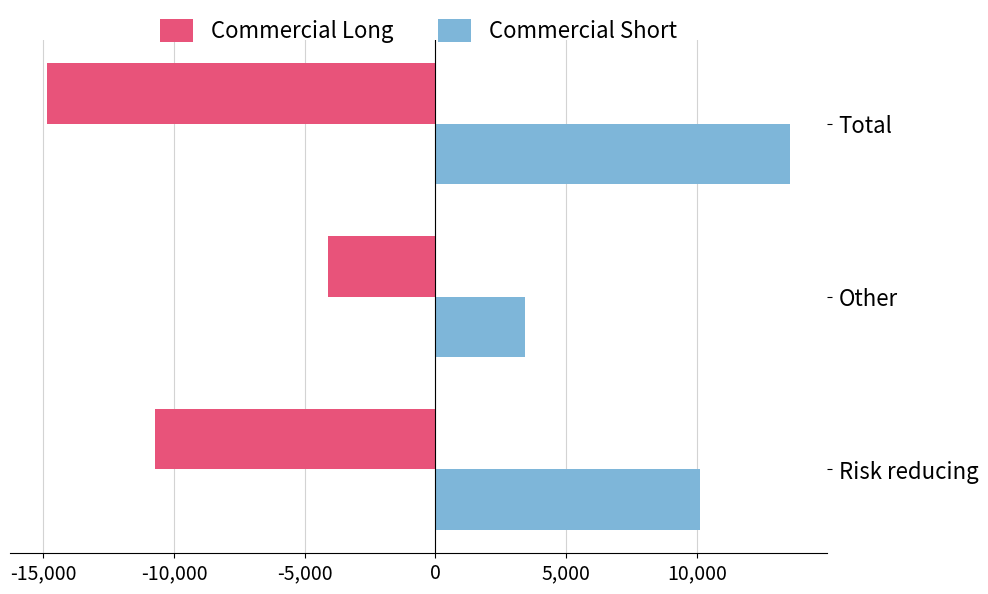

What is the maximum value shown in the chart?

13557.0